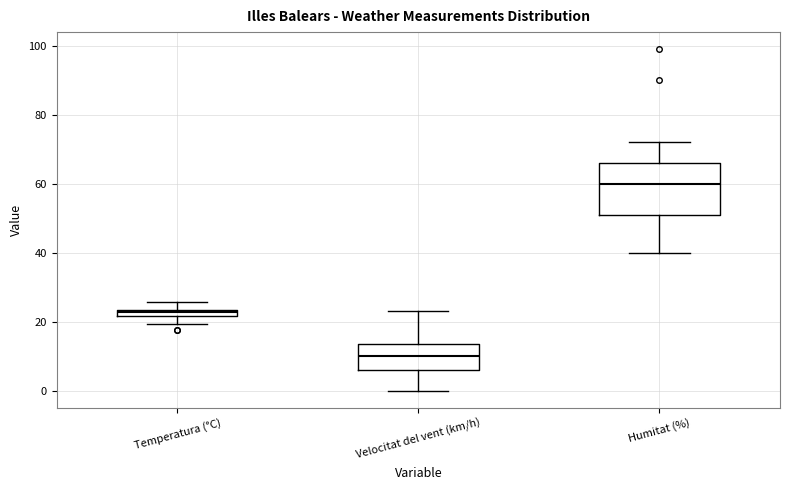

Which box is the tallest, from its lower edge to its upper edge?

Humitat (%)